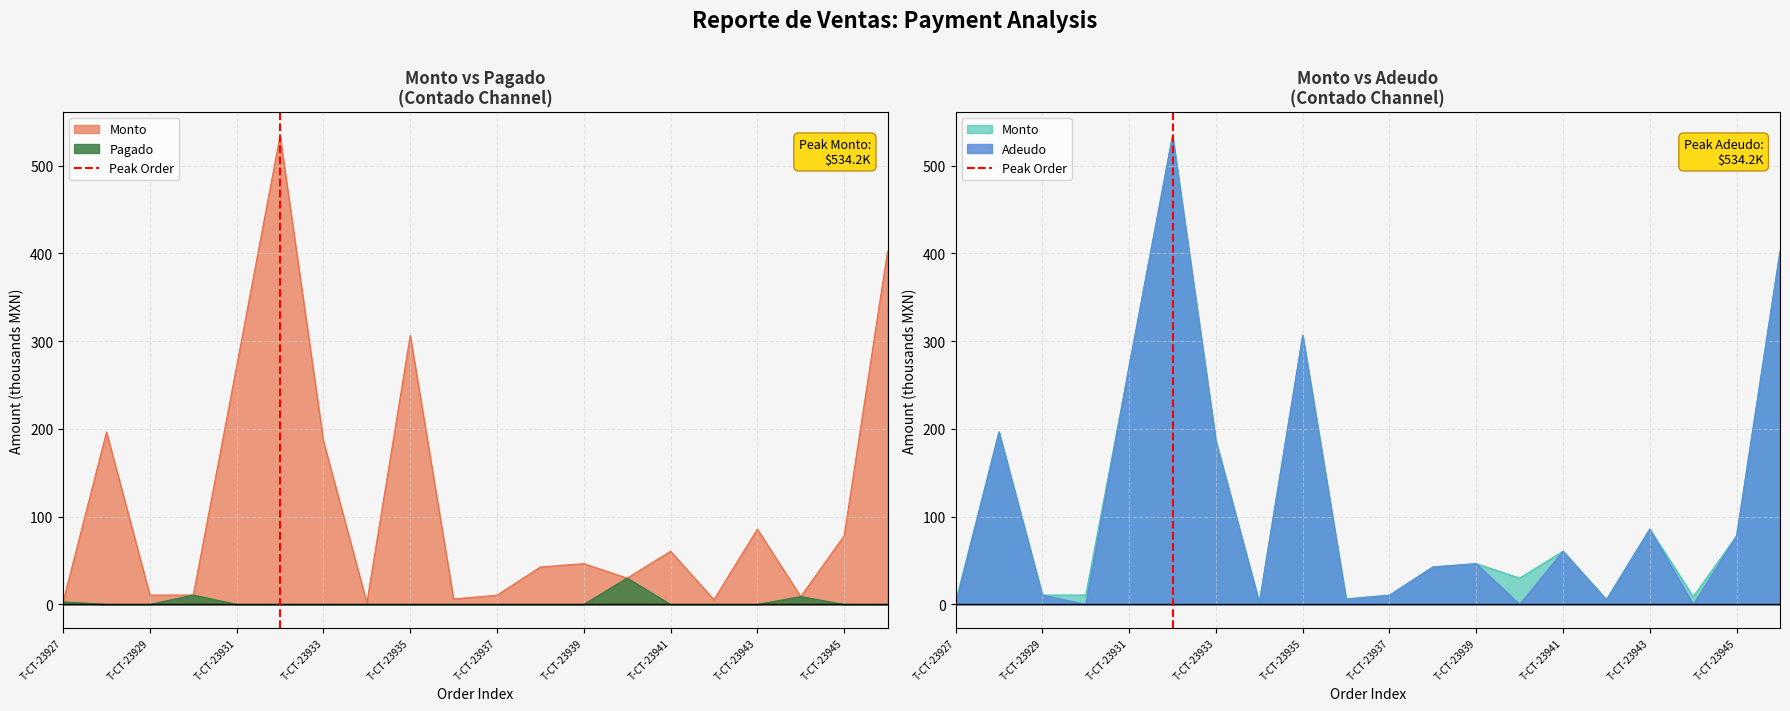

How many values are between 0 and 1?

2